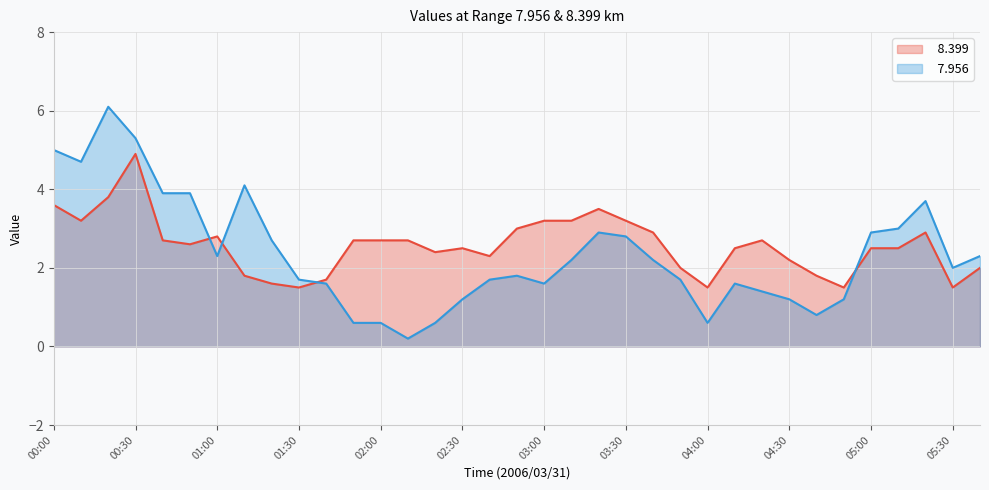

Which has a higher value, 02:10 or 03:10?

03:10